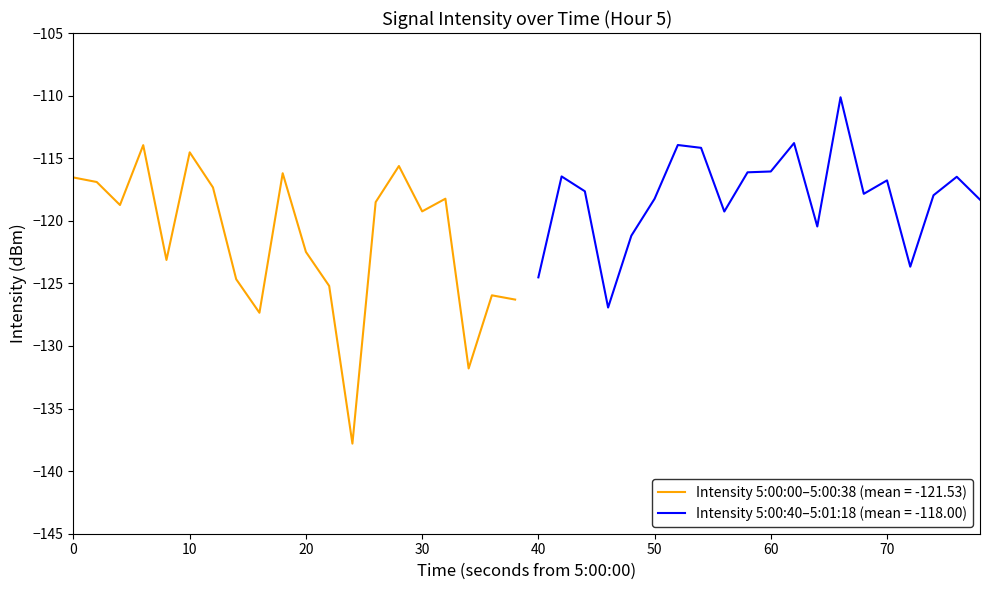

What is the minimum value for intensity_sample?

-137.8